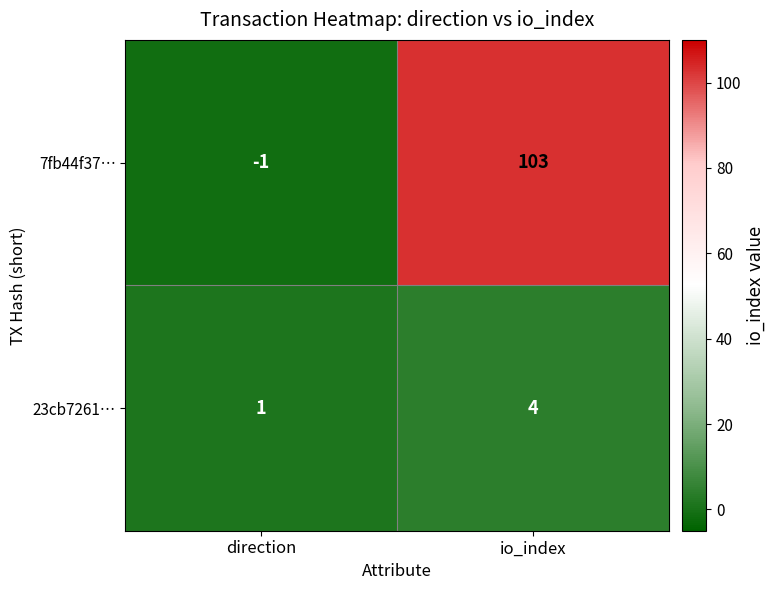

Reading right to left, list all the values displayed in this chart.

7fb44f37…: io_index=103	direction=-1
23cb7261…: io_index=4	direction=1